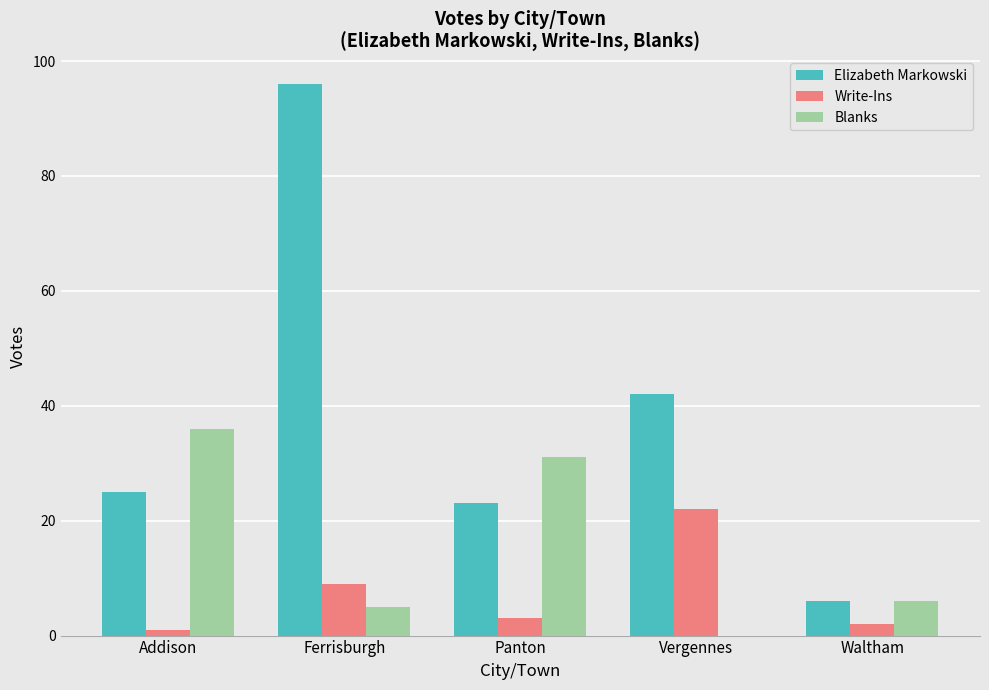

Which series has the largest total across all categories?

Elizabeth Markowski